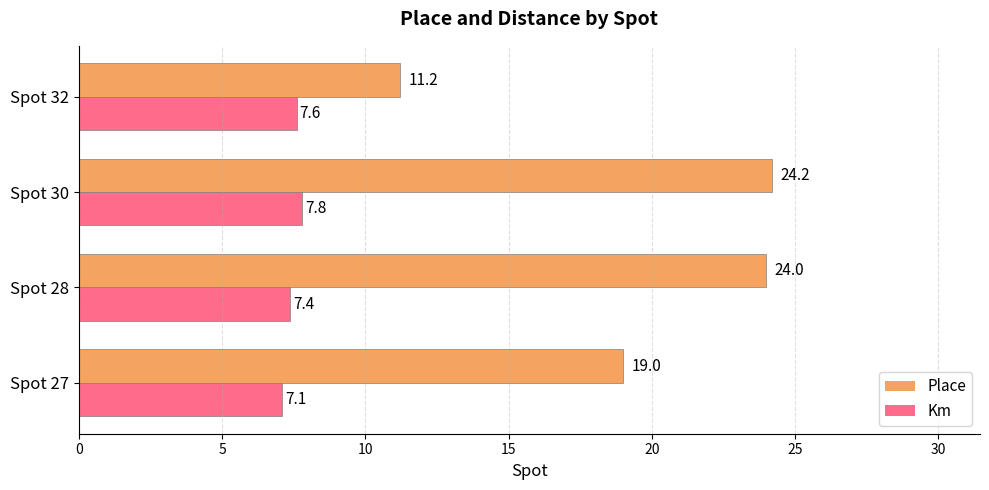

At which label does Place reach its peak?

Spot 30